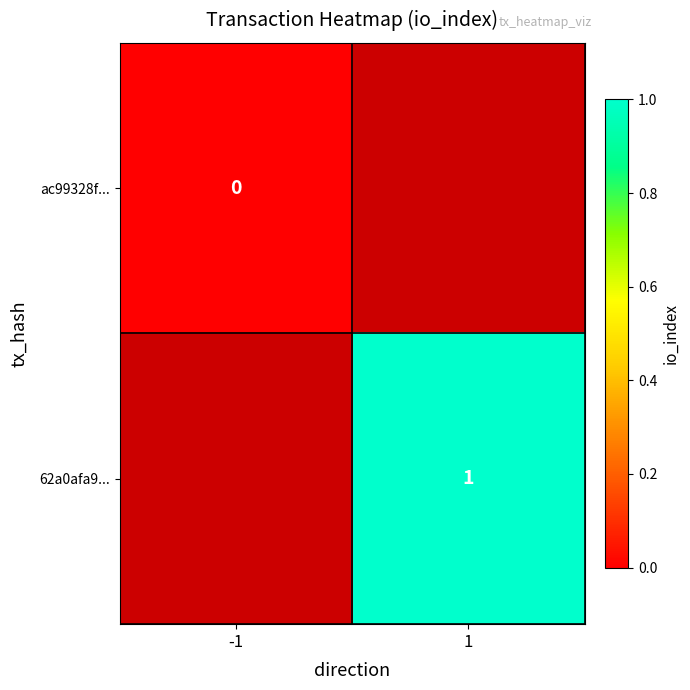

The value of 62a0afa9... at 1 is 1. True or false?

True